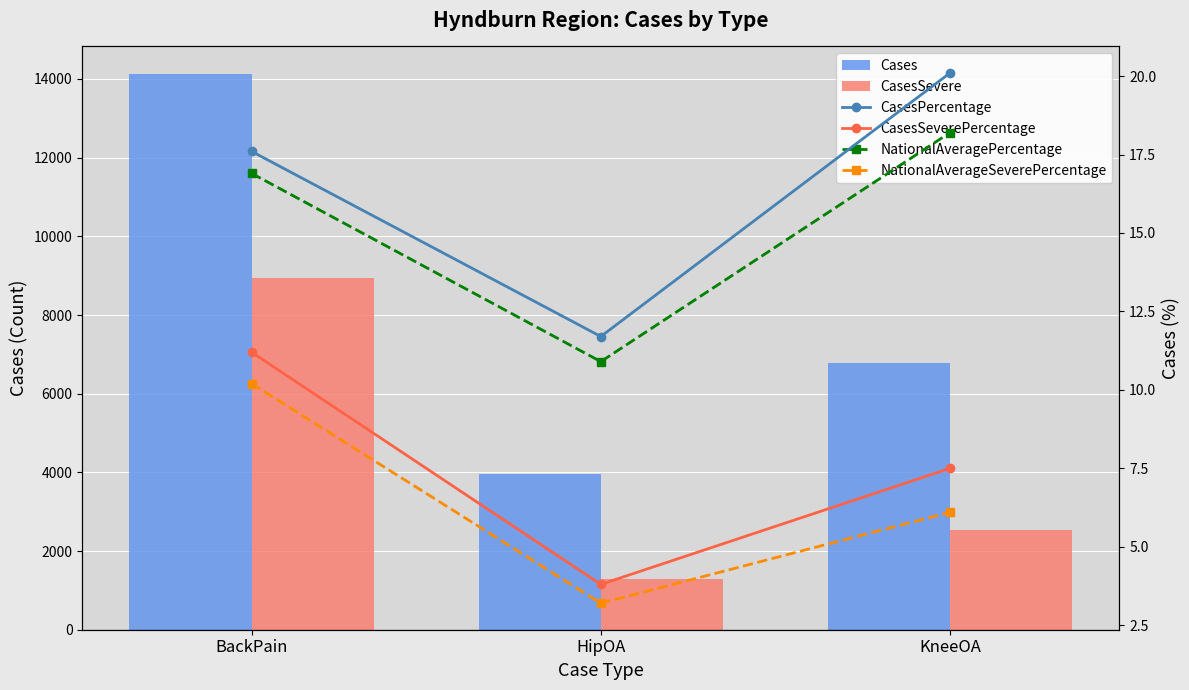

True or false: NationalAverageSeverePercentage has a value of 10.2 at BackPain.

True